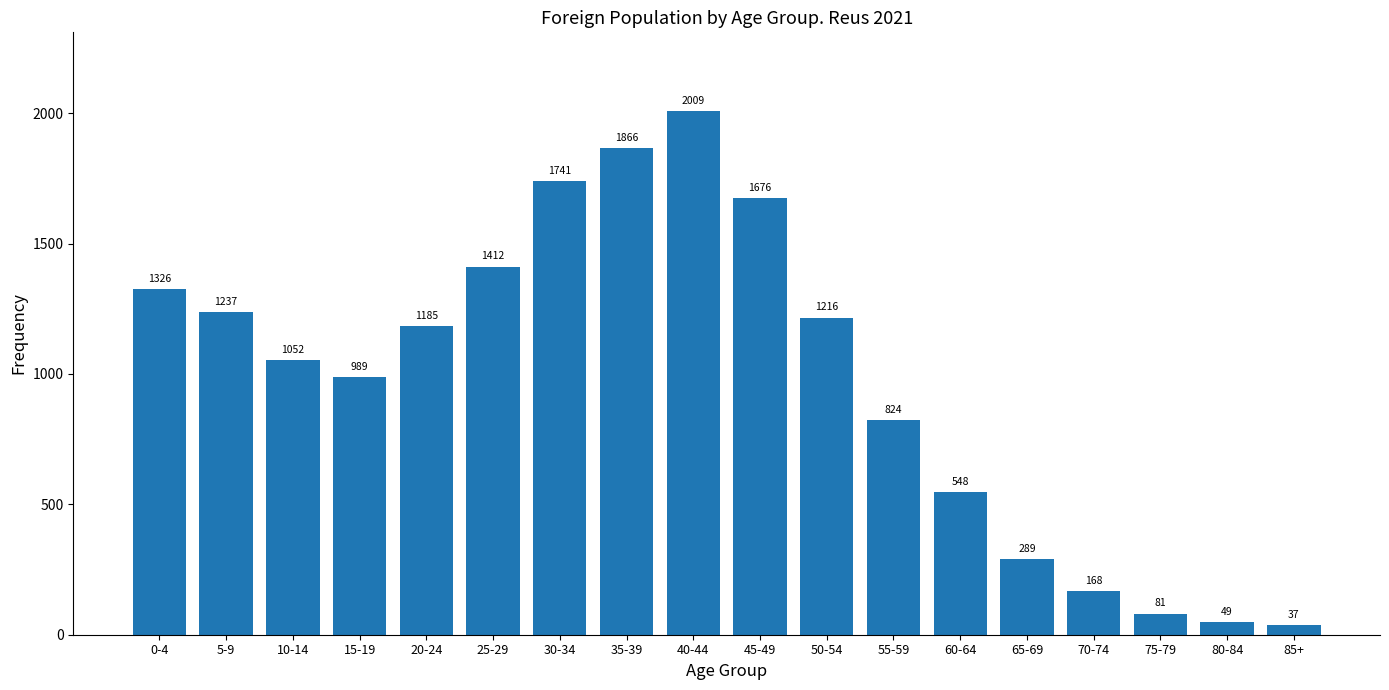

Reading left to right, transcribe all the data shown in this chart.

0-4=1326	5-9=1237	10-14=1052	15-19=989	20-24=1185	25-29=1412	30-34=1741	35-39=1866	40-44=2009	45-49=1676	50-54=1216	55-59=824	60-64=548	65-69=289	70-74=168	75-79=81	80-84=49	85+=37